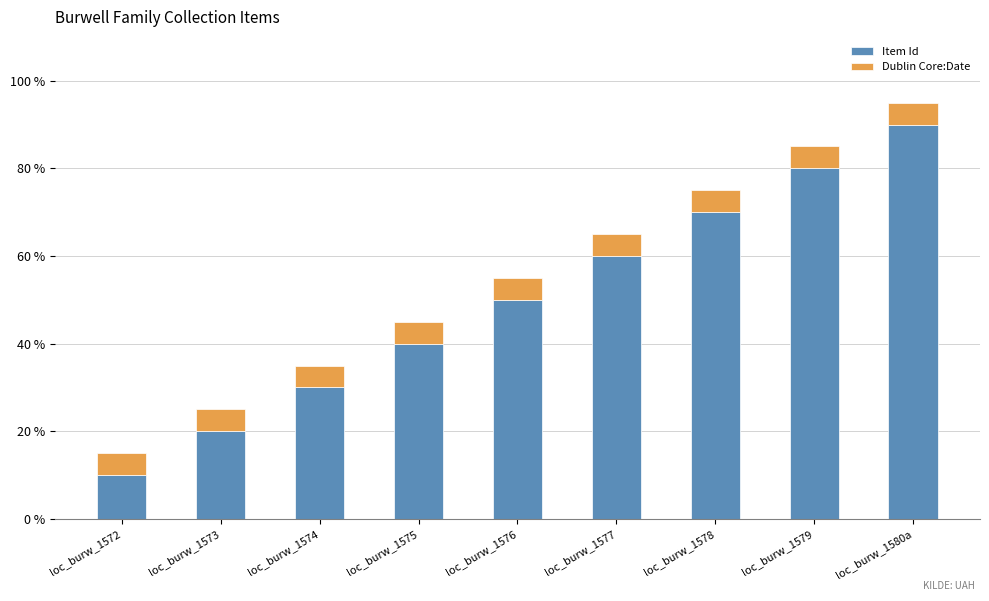

What are all the series names shown in the legend?

Item Id, Dublin Core:Date